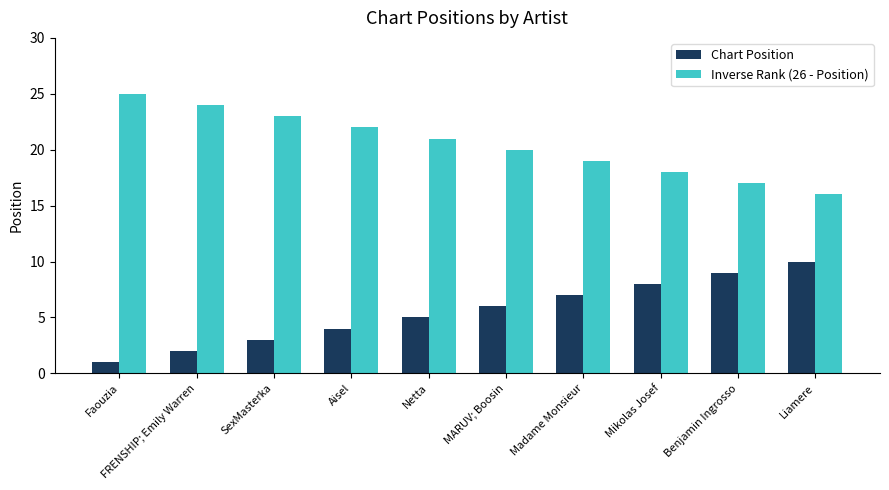

How many categories are shown in the chart?

10